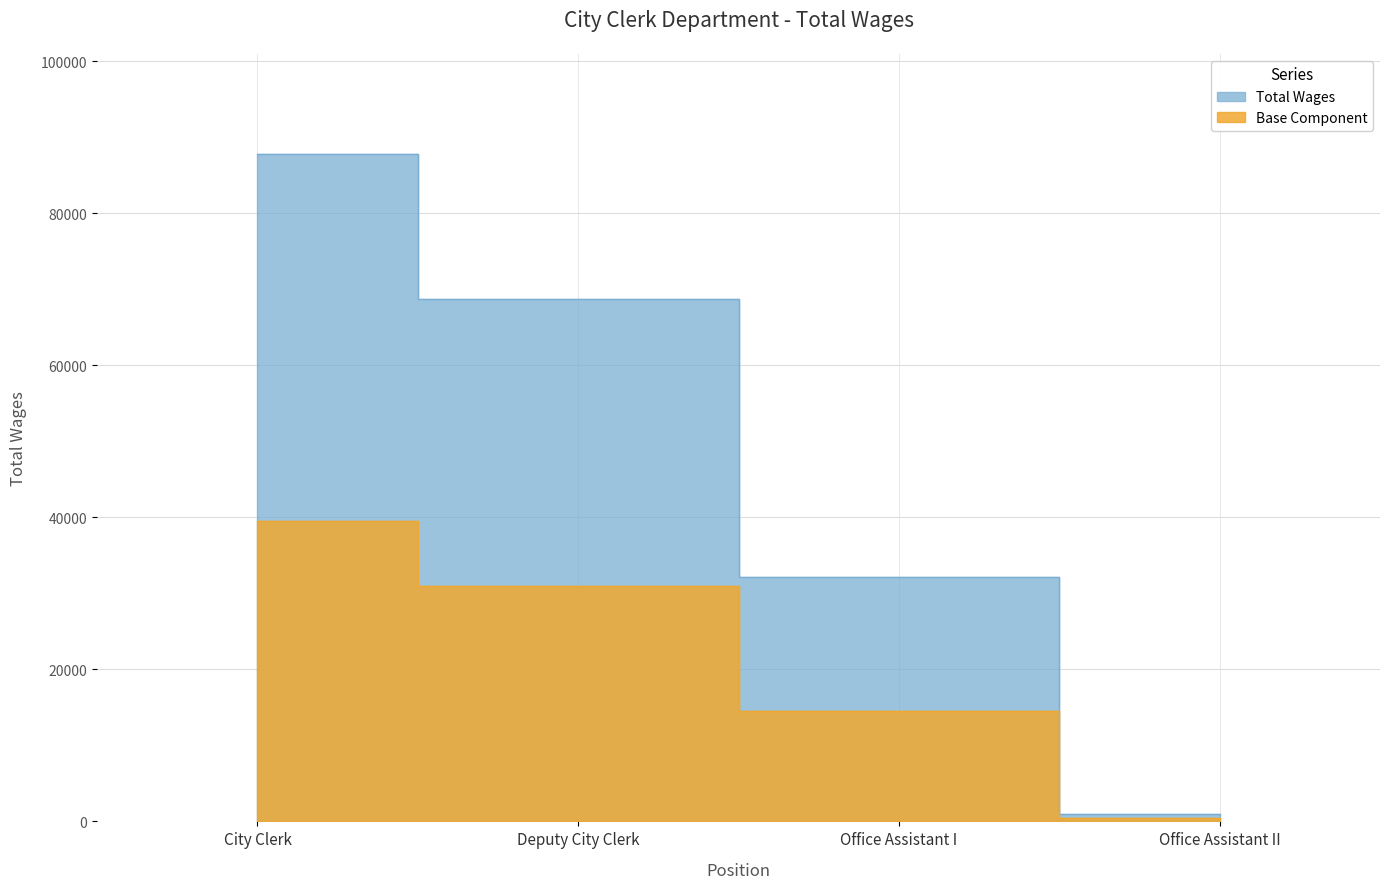

What is the approximate value at Deputy City Clerk, to the nearest 50?

68700